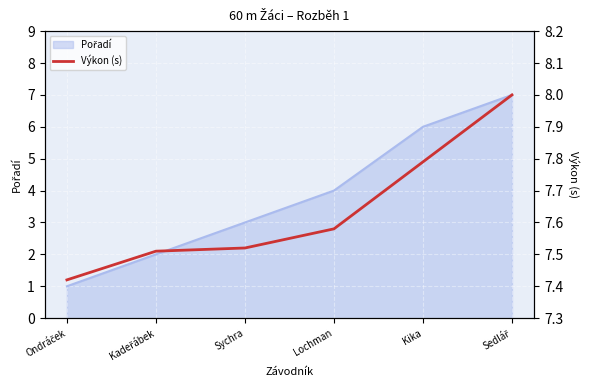

How many values are between 7 and 8?

6